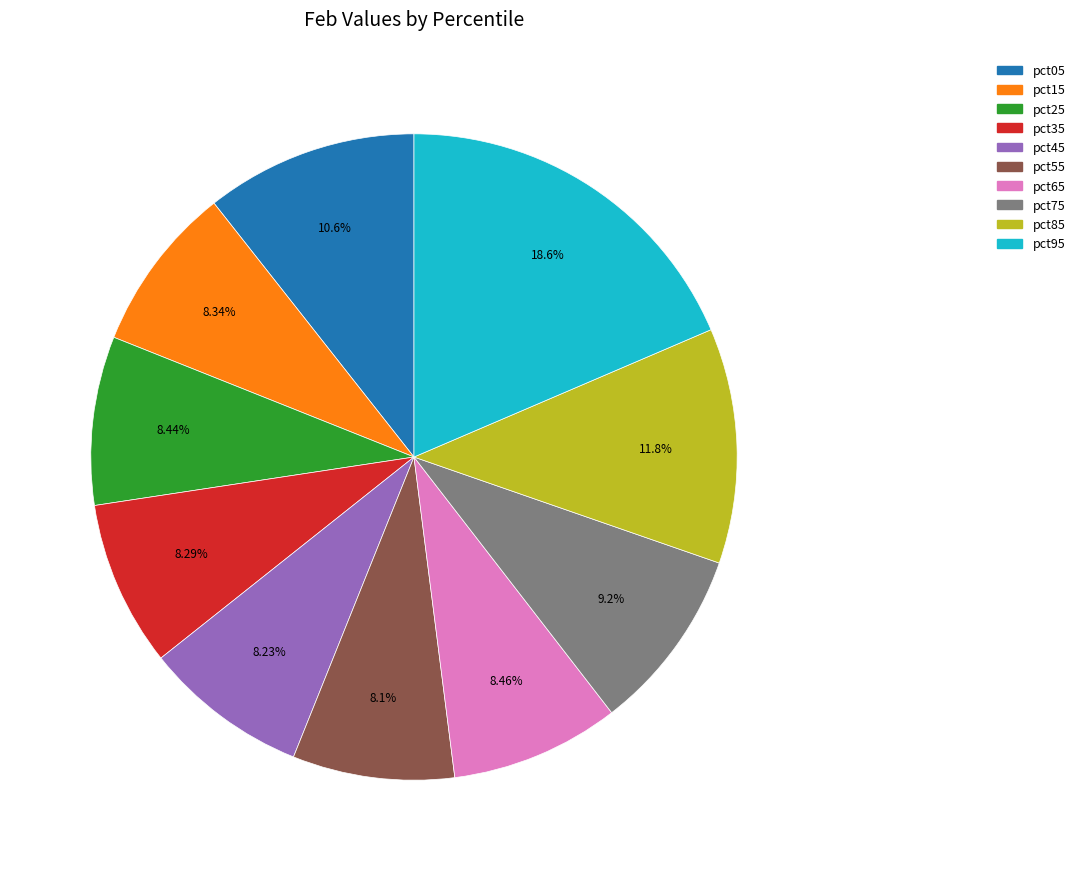

How many segments does this pie chart have?

10